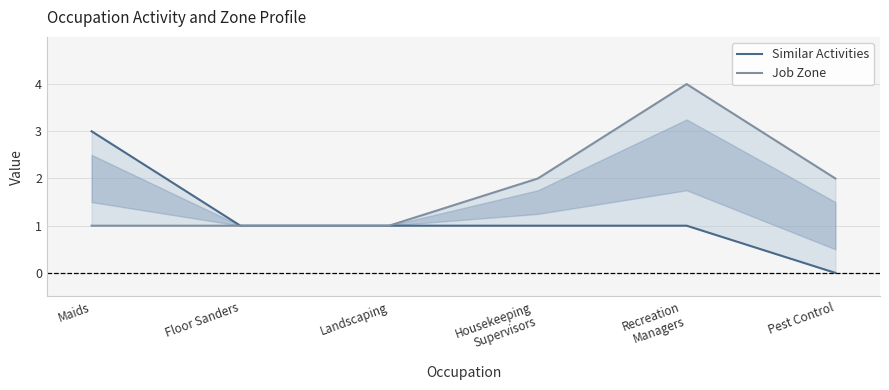

Rank the series at Landscaping from highest to lowest value.

Similar Activities, Job Zone